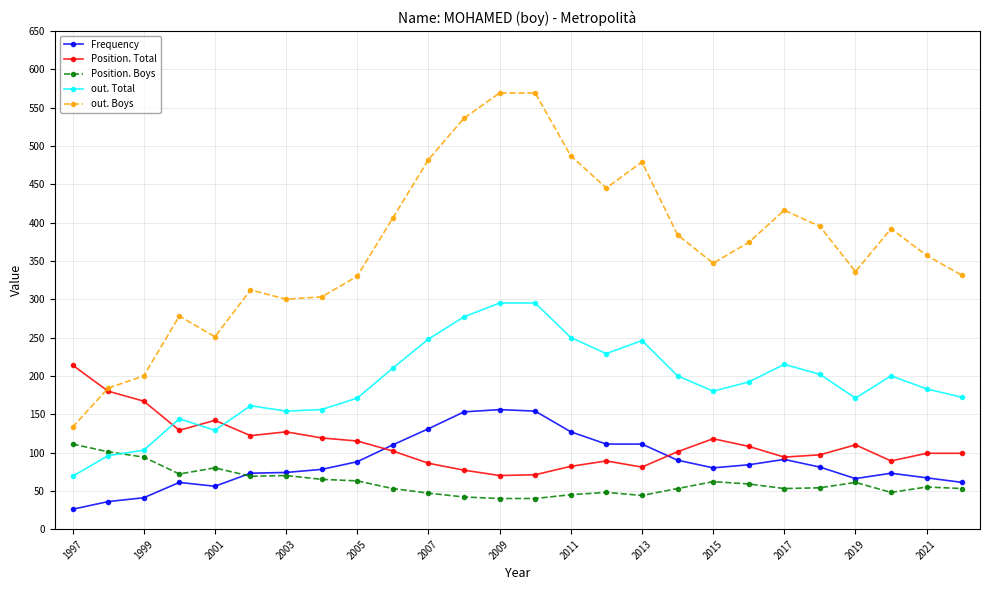

Rank the series by their maximum value, from highest to lowest.

out. Boys, out. Total, Position. Total, Frequency, Position. Boys